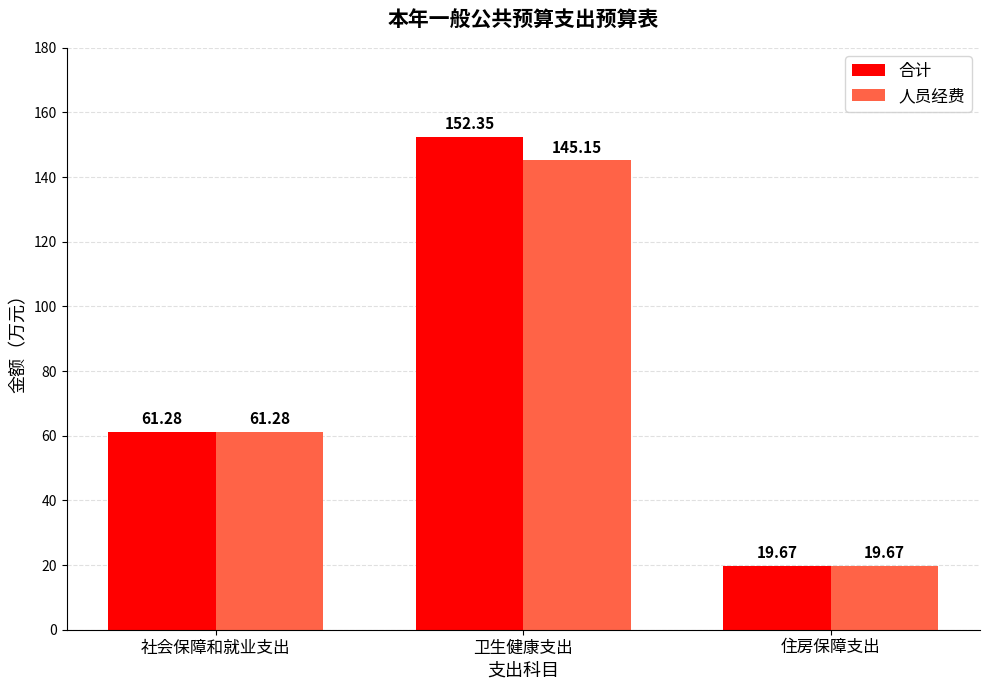

At which label does 人员经费 first exceed 61?

社会保障和就业支出